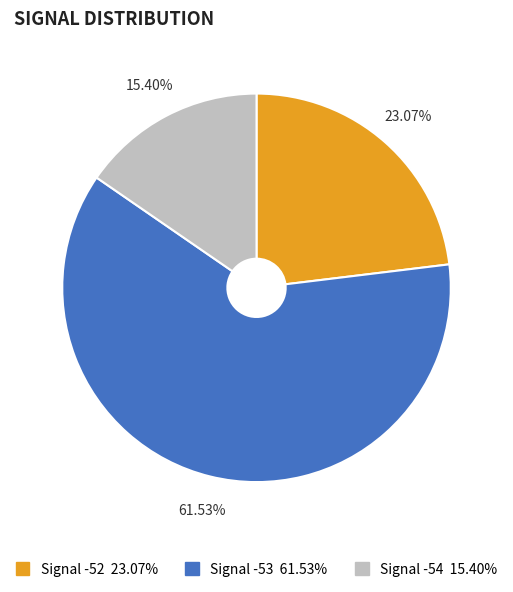

Does any single category account for the majority?

Yes